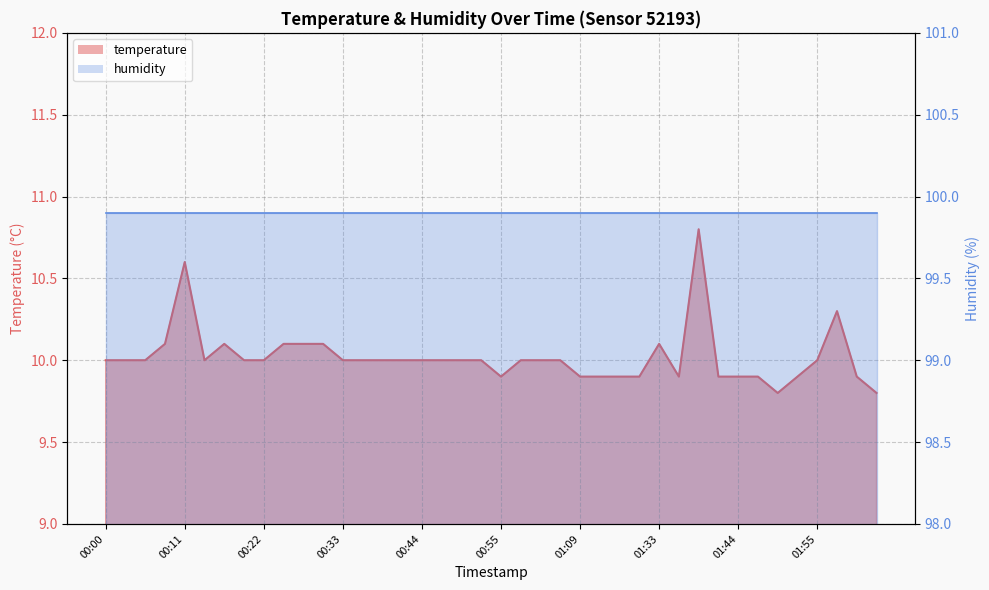

Reading left to right, list all the values displayed in this chart.

10.0	10.0	10.0	10.1	10.6	10.0	10.1	10.0	10.0	10.1	10.1	10.1	10.0	10.0	10.0	10.0	10.0	10.0	10.0	10.0	9.9	10.0	10.0	10.0	9.9	9.9	9.9	9.9	10.1	9.9	10.8	9.9	9.9	9.9	9.8	9.9	10.0	10.3	9.9	9.8